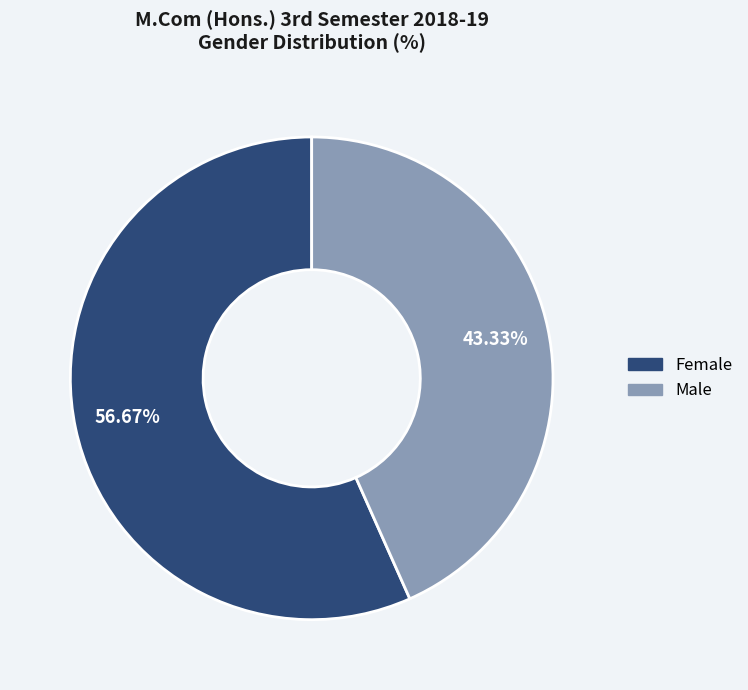

Is there any slice that represents more than half of the pie?

Yes